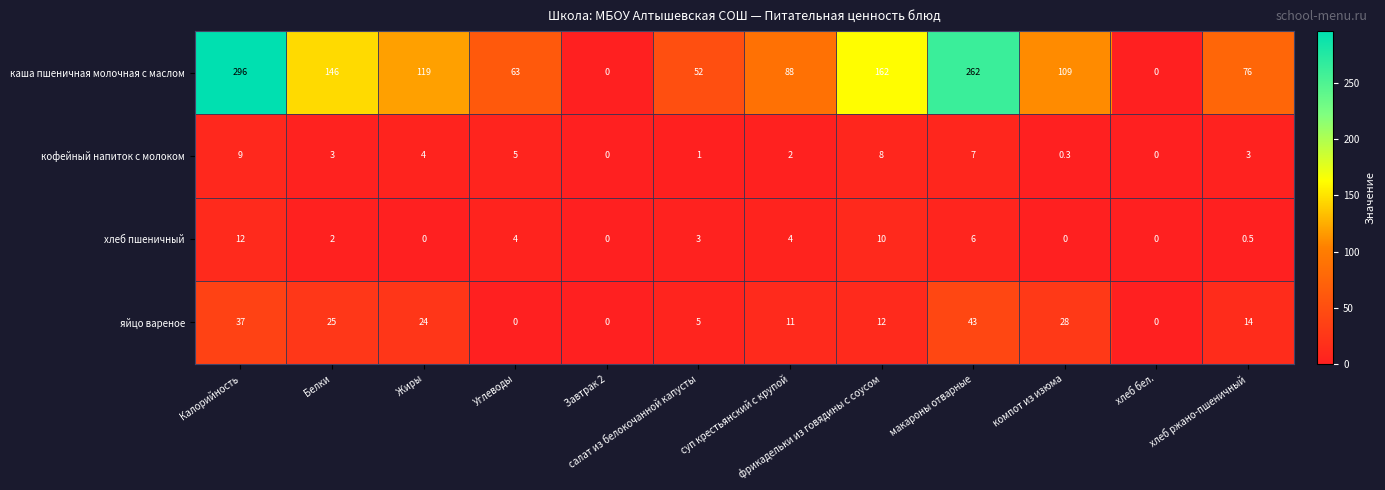

At which category is the sum across all series the highest?

Калорийность